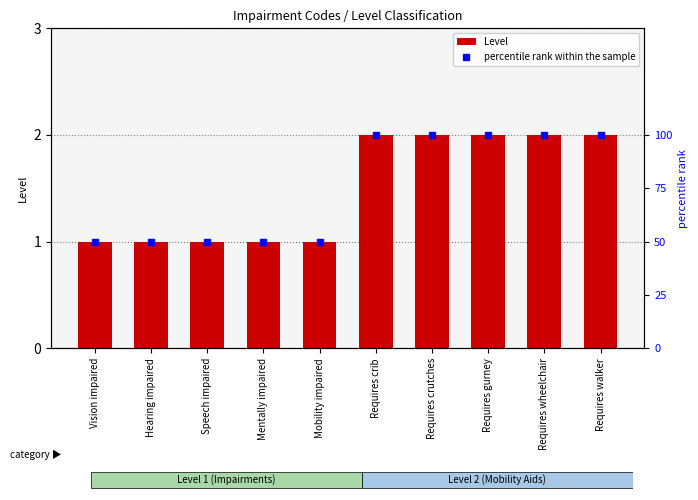

Which category has the highest value across all series?

Requires crib